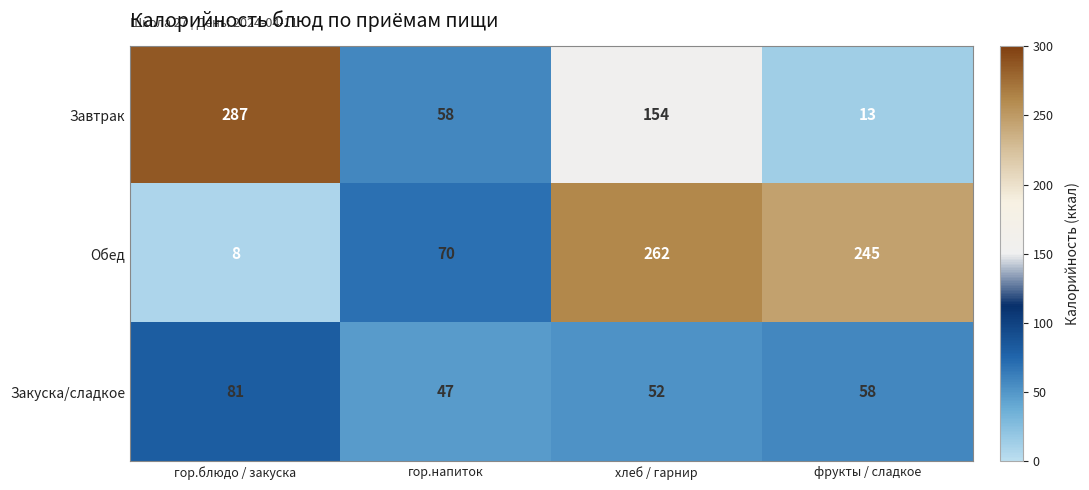

At which category does the chart reach its peak across all series?

гор.блюдо / закуска